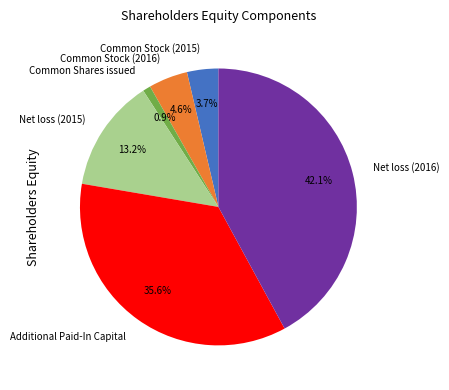

Count the number of slices in the pie.

6